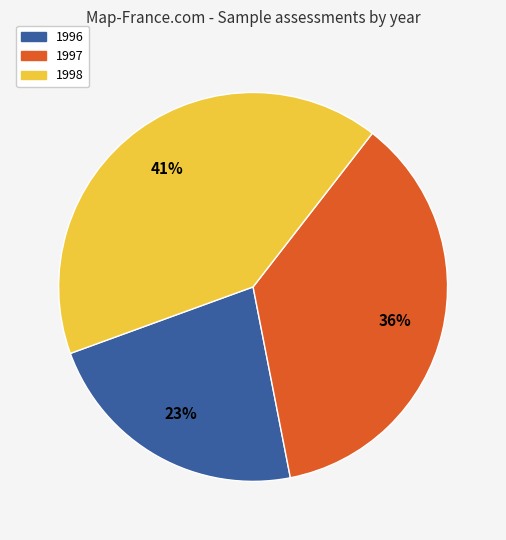

To the nearest percent, what is the average slice percentage?

33%